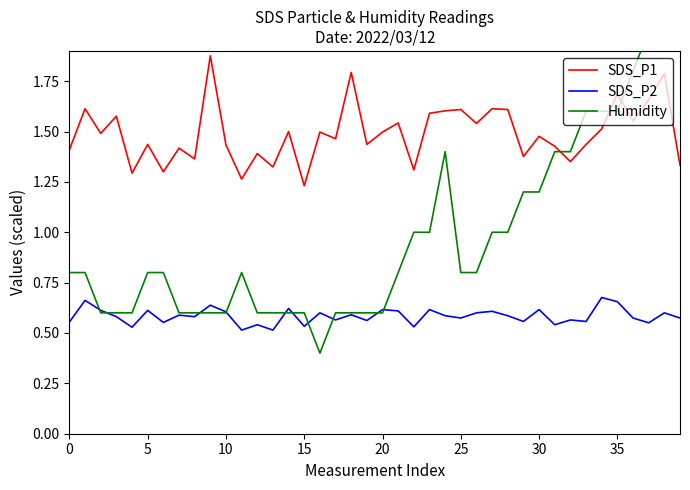

At which category is the sum across all series the highest?

38